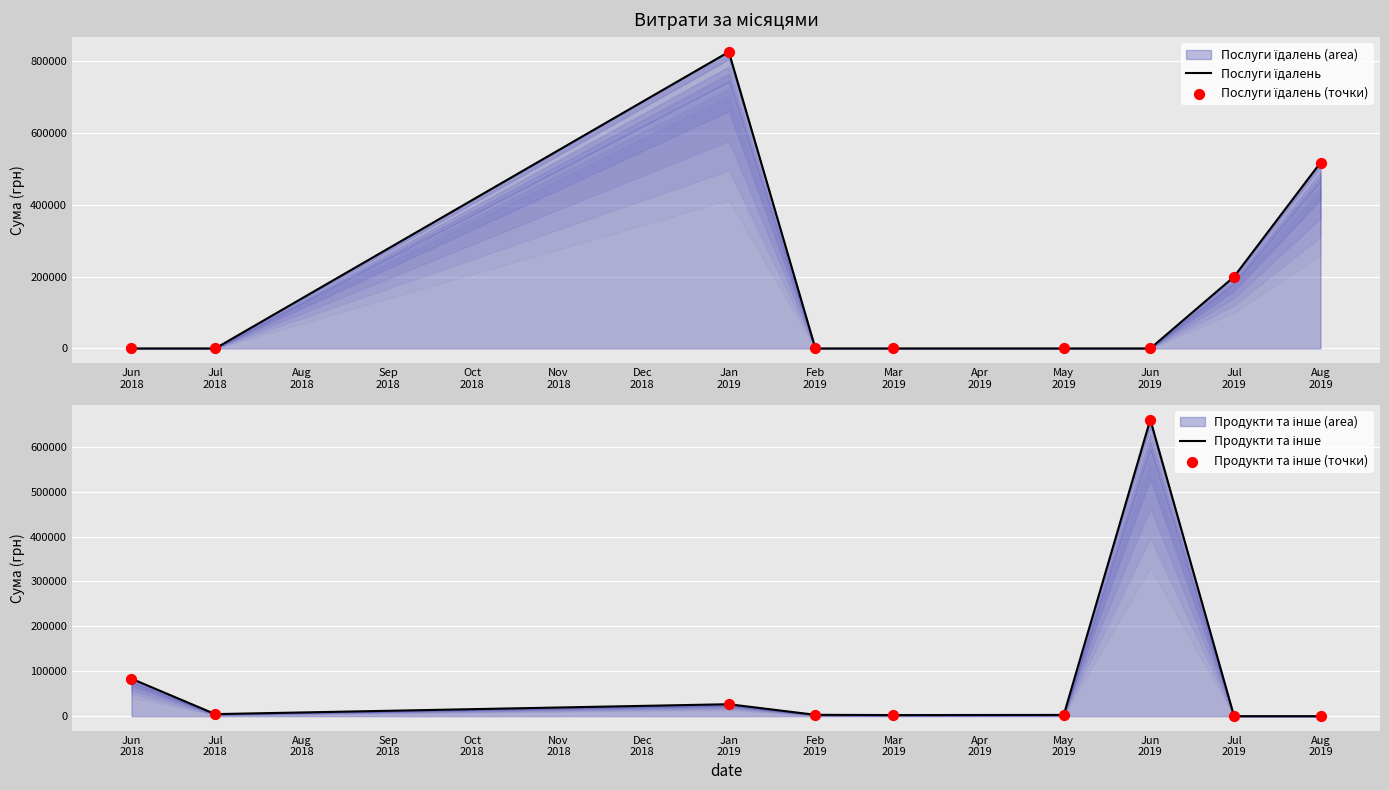

Which series has the largest total across all categories?

Послуги їдалень